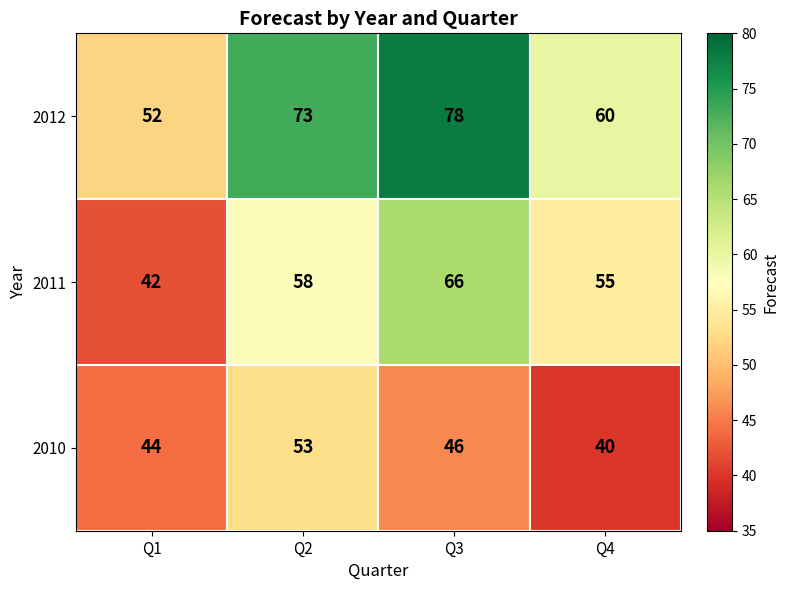

Where is 2012 nearest to the value 65?

Q4